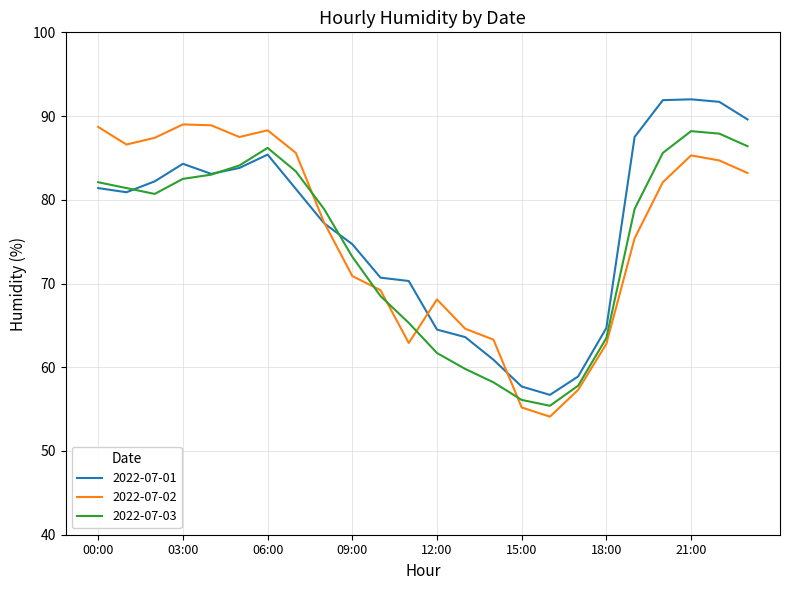

What is the maximum value shown in the chart?

92.0